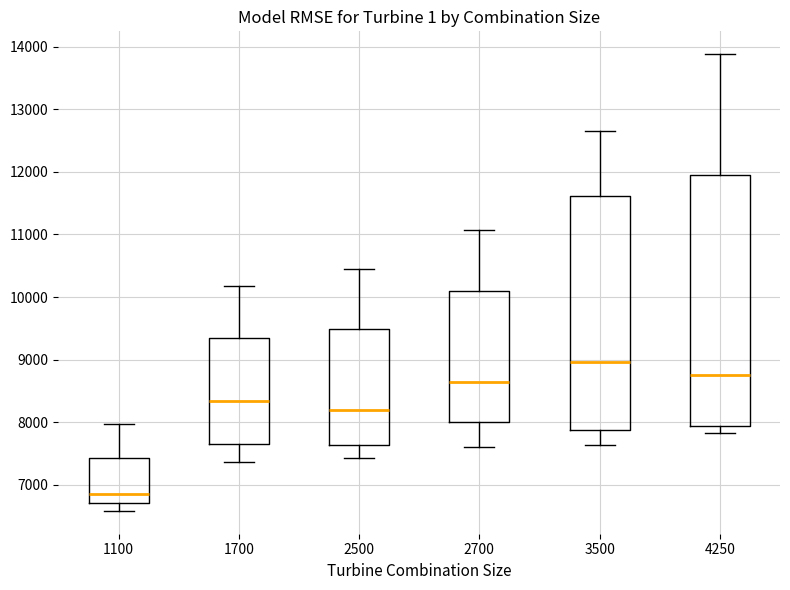

Comparing the boxes themselves (not the whiskers), which one is the tallest?

4250